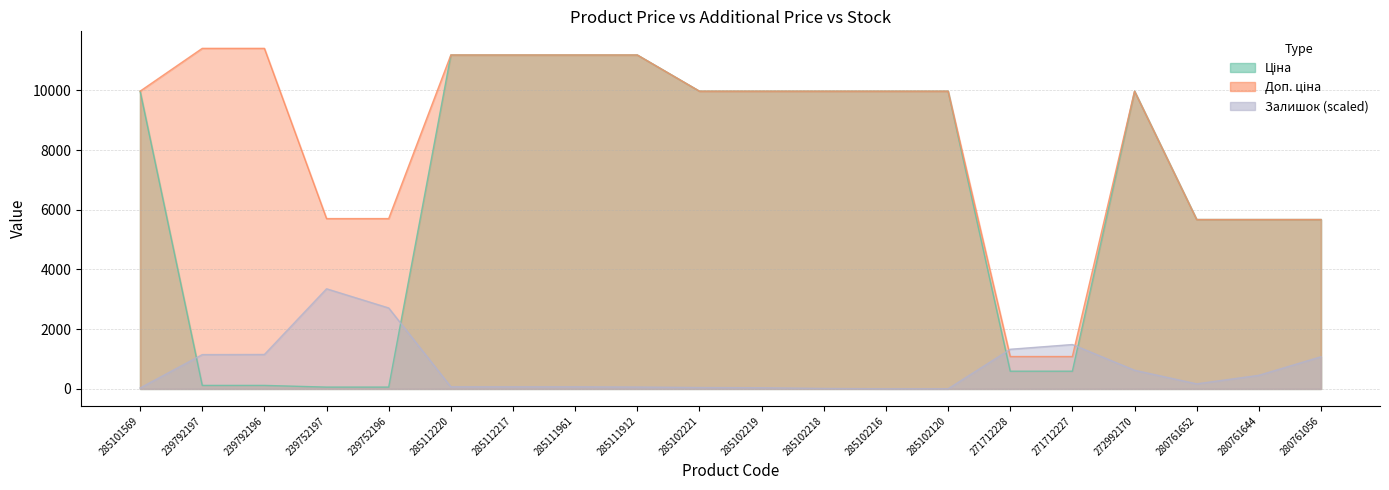

Which series has the largest range (max minus min)?

Ціна